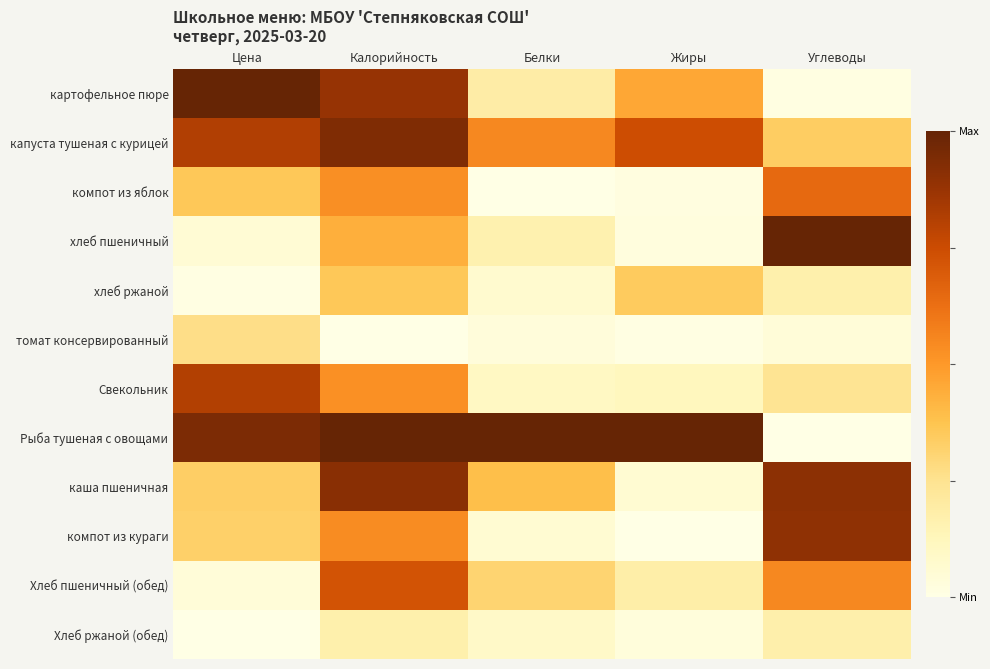

Reading left to right, what are all the values shown in this chart?

картофельное пюре: Цена=1.0	Калорийность=0.9	Белки=0.2	Жиры=0.5	Углеводы=0.0
капуста тушеная с курицей: Цена=0.8	Калорийность=0.9	Белки=0.5	Жиры=0.7	Углеводы=0.3
компот из яблок: Цена=0.4	Калорийность=0.5	Белки=0.0	Жиры=0.0	Углеводы=0.6
хлеб пшеничный: Цена=0.1	Калорийность=0.4	Белки=0.2	Жиры=0.0	Углеводы=1.0
хлеб ржаной: Цена=0.0	Калорийность=0.4	Белки=0.1	Жиры=0.3	Углеводы=0.2
томат консервированный: Цена=0.3	Калорийность=0.0	Белки=0.0	Жиры=0.0	Углеводы=0.0
Свекольник: Цена=0.8	Калорийность=0.5	Белки=0.1	Жиры=0.1	Углеводы=0.2
Рыба тушеная с овощами: Цена=0.9	Калорийность=1.0	Белки=1.0	Жиры=1.0	Углеводы=0.0
каша пшеничная: Цена=0.3	Калорийность=0.9	Белки=0.4	Жиры=0.1	Углеводы=0.9
компот из кураги: Цена=0.3	Калорийность=0.5	Белки=0.1	Жиры=0.0	Углеводы=0.9
Хлеб пшеничный (обед): Цена=0.0	Калорийность=0.7	Белки=0.3	Жиры=0.2	Углеводы=0.5
Хлеб ржаной (обед): Цена=0.0	Калорийность=0.2	Белки=0.1	Жиры=0.0	Углеводы=0.2